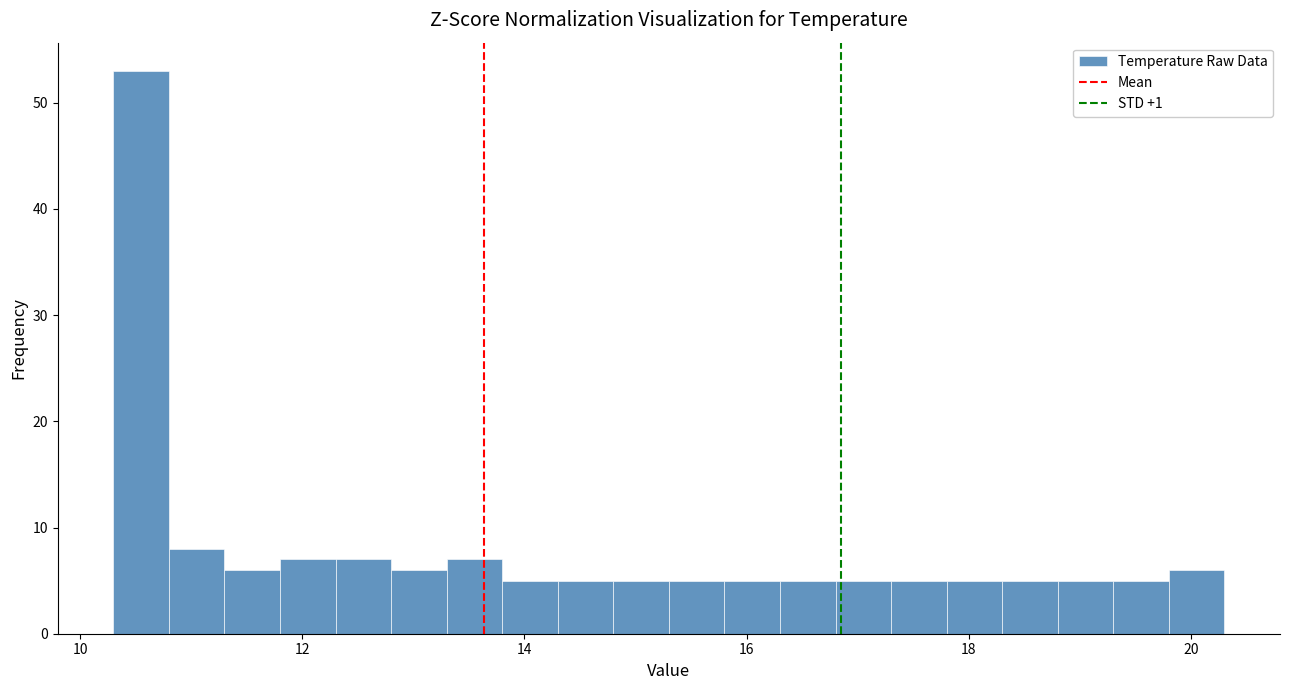

Read against the x-axis, roughly where is the centre of the tallest bar?

10.6